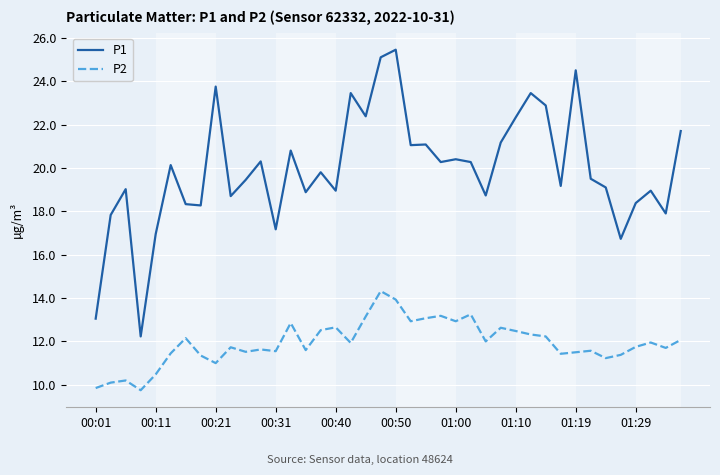

Which series has the widest spread of values?

P1